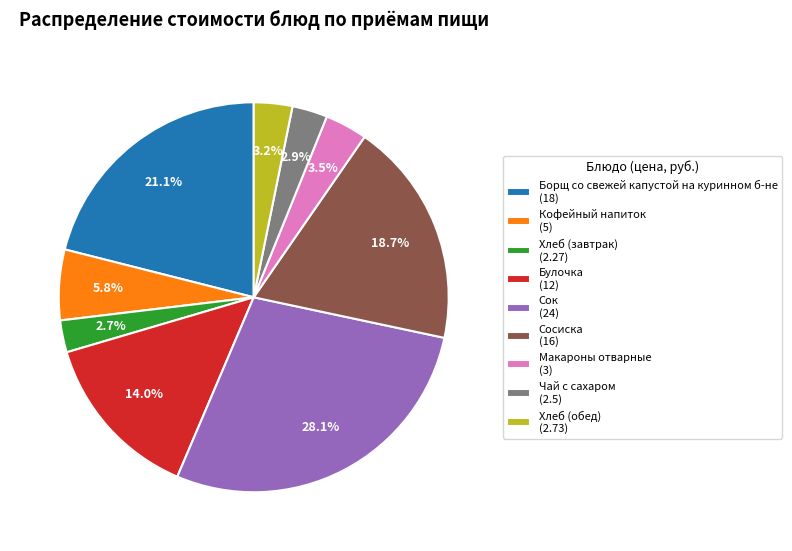

Count the number of slices in the pie.

9